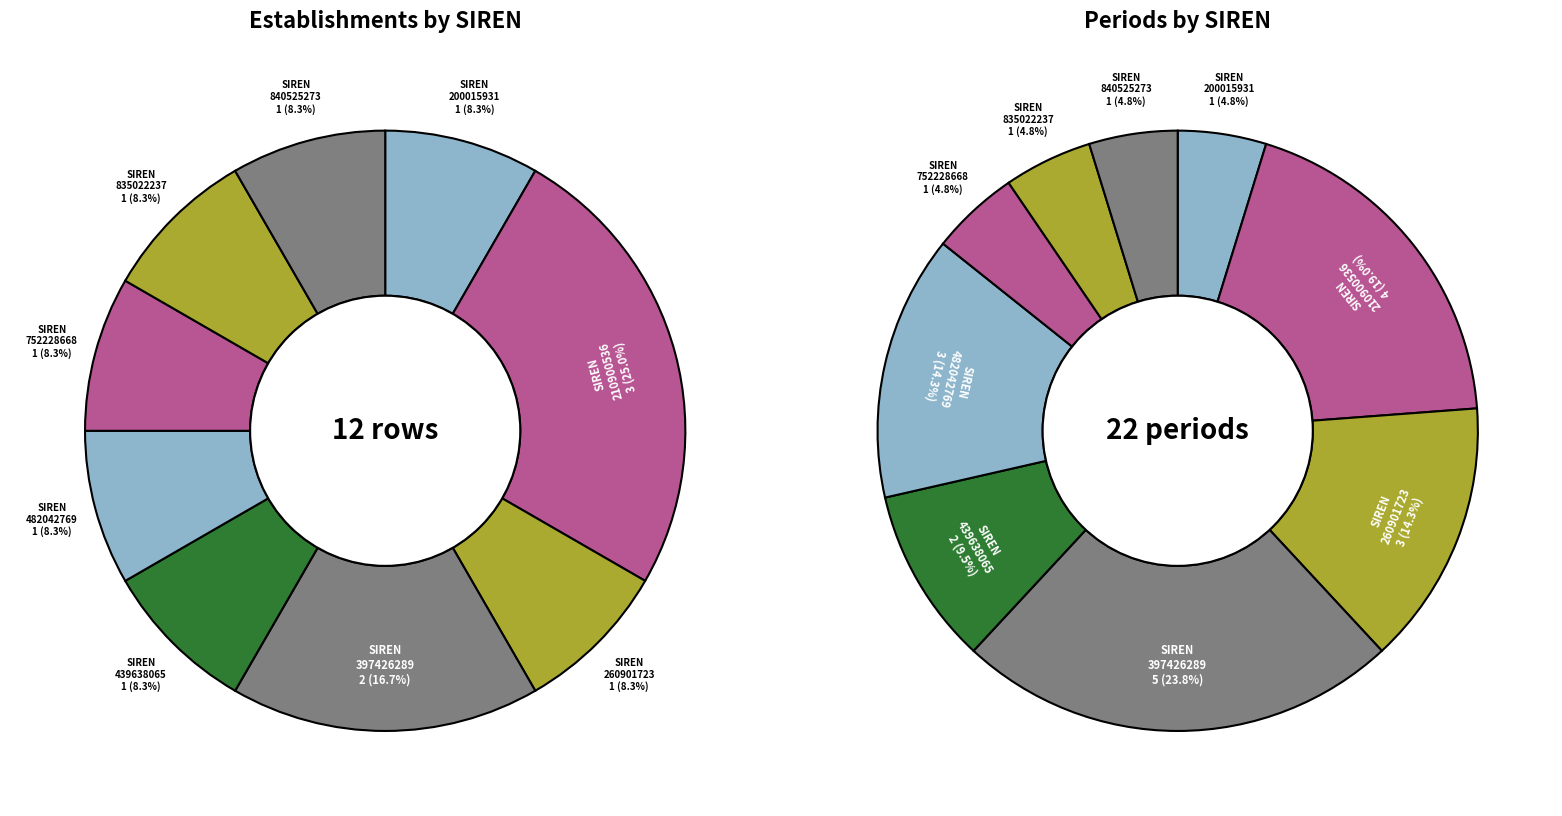

Is it true that 835022237 is 8% of the pie?

True